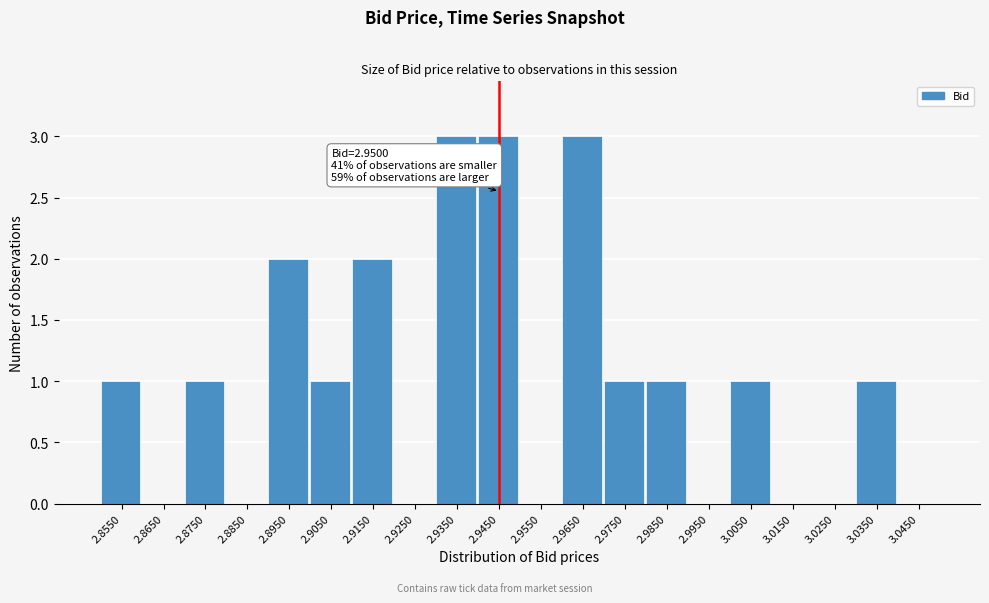

Reading right to left, what are all the values shown in this chart?

3.0450=0	3.0350=1	3.0250=0	3.0150=0	3.0050=1	2.9950=0	2.9850=1	2.9750=1	2.9650=3	2.9550=0	2.9450=3	2.9350=3	2.9250=0	2.9150=2	2.9050=1	2.8950=2	2.8850=0	2.8750=1	2.8650=0	2.8550=1